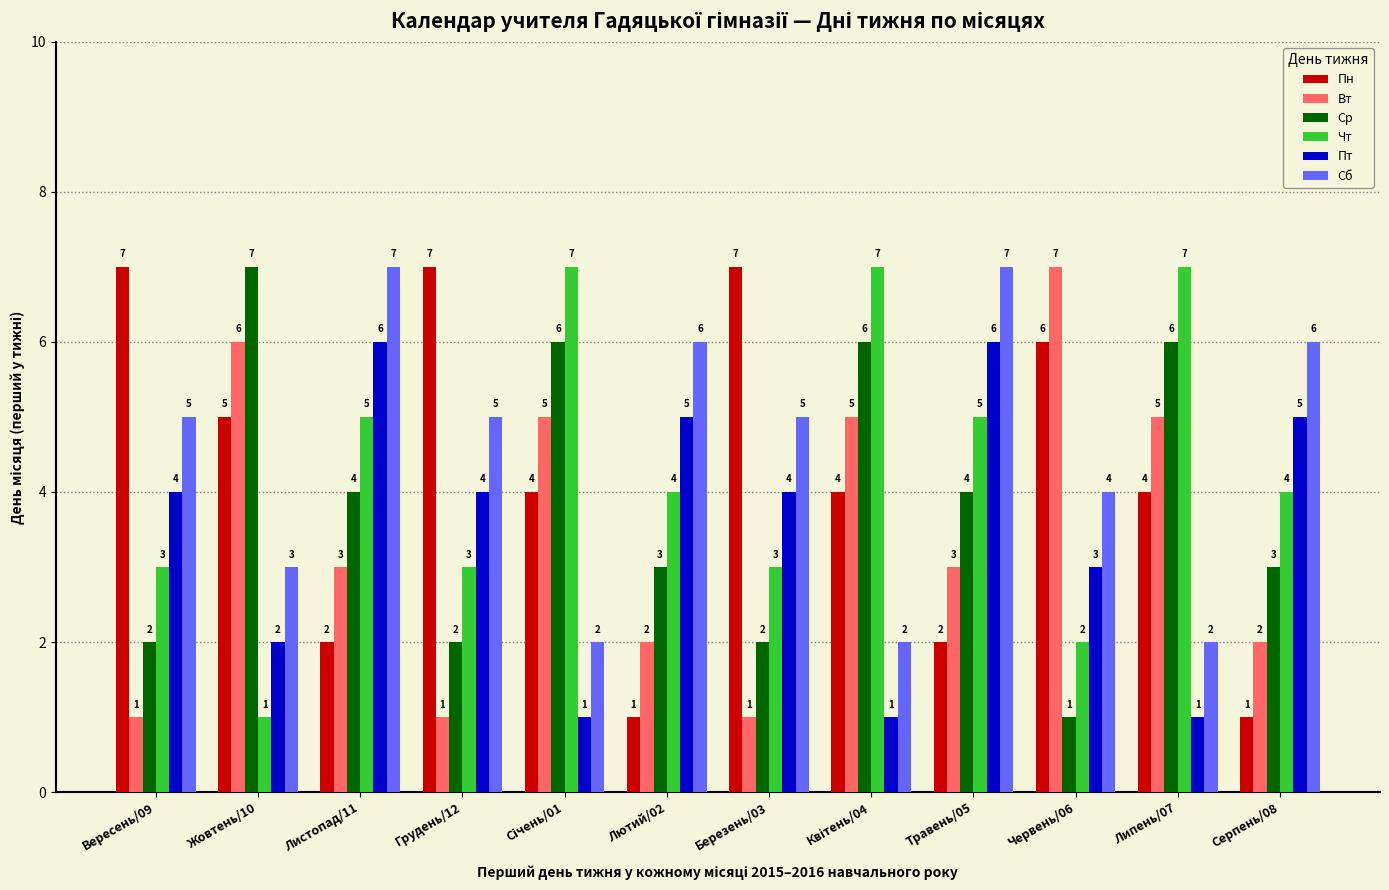

At how many categories does at least one series exceed 5?

12